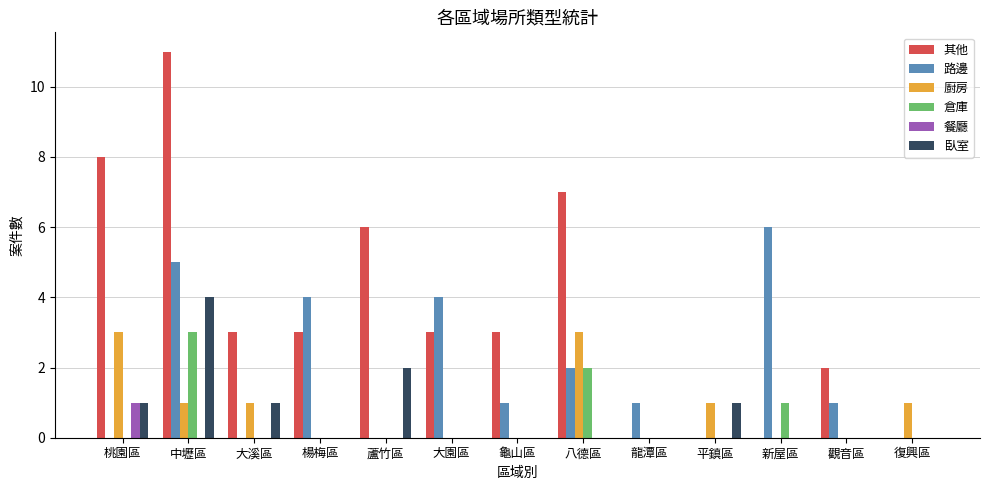

Reading left to right, transcribe all the data shown in this chart.

其他: 8	11	3	3	6	3	3	7	0	0	0	2	0
路邊: 0	5	0	4	0	4	1	2	1	0	6	1	0
廚房: 3	1	1	0	0	0	0	3	0	1	0	0	1
倉庫: 0	3	0	0	0	0	0	2	0	0	1	0	0
餐廳: 1	0	0	0	0	0	0	0	0	0	0	0	0
臥室: 1	4	1	0	2	0	0	0	0	1	0	0	0